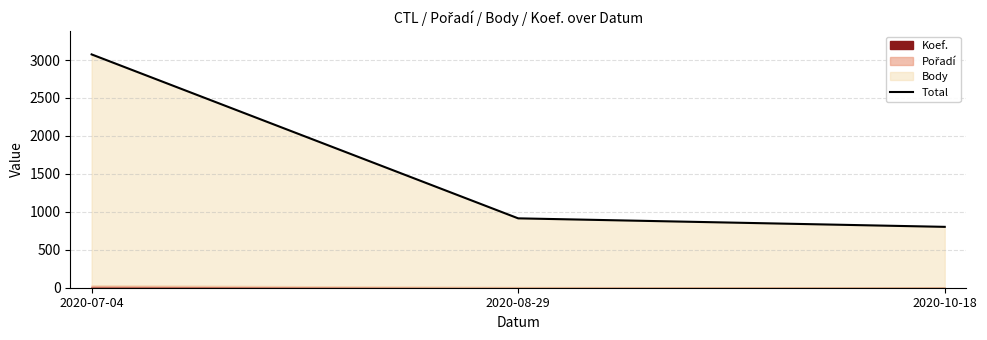

What is the label of the 3rd point from the left?

2020-10-18